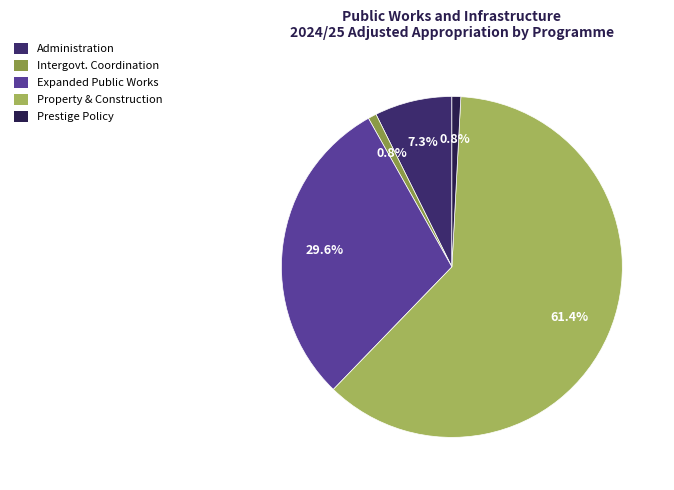

True or false: Prestige Policy accounts for 1% of the total.

True